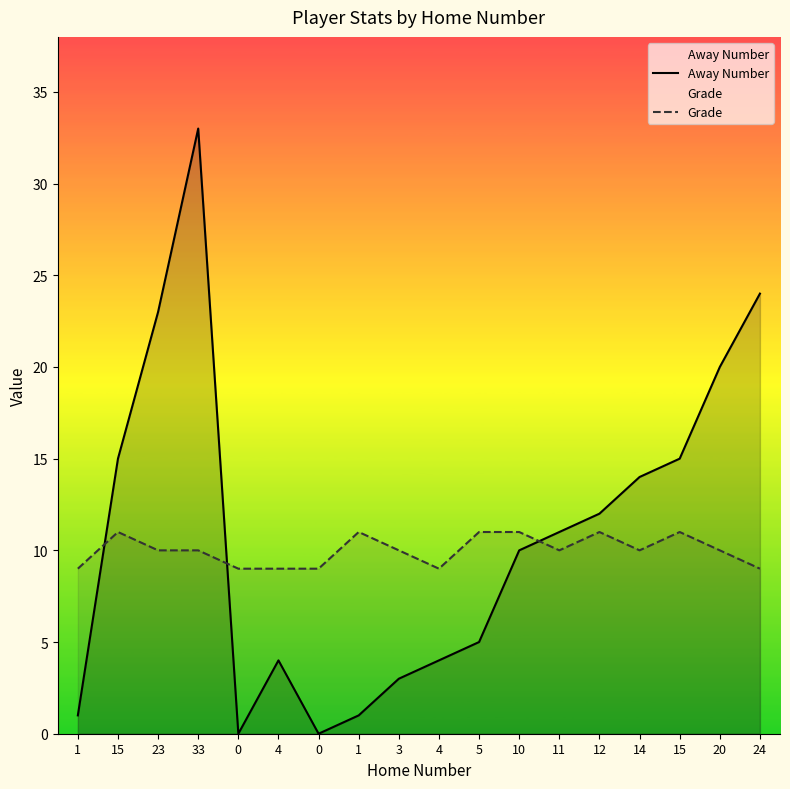

What are all the series names shown in the legend?

Away Number, Grade